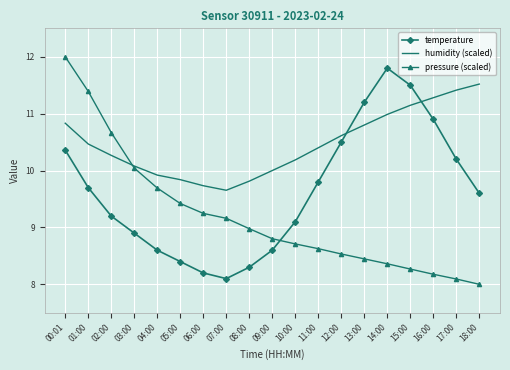

True or false: pressure (scaled) has a value of 11.6 at 11:00.

False